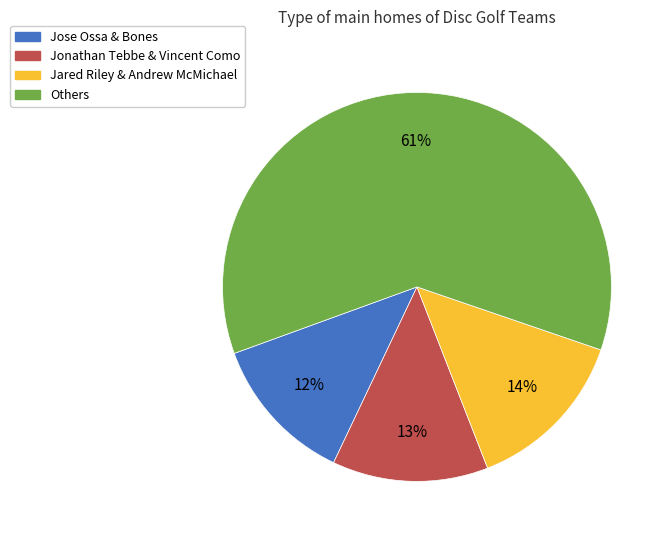

To the nearest percent, what is the average slice percentage?

25%